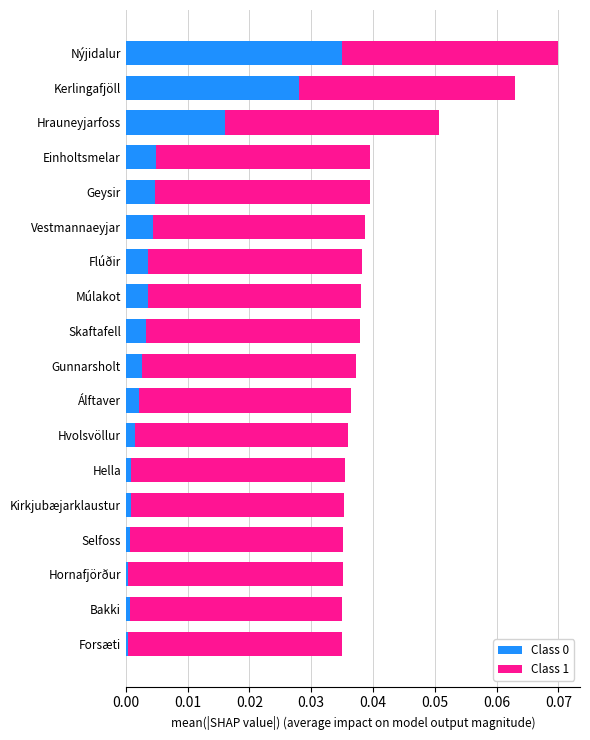

At which category is the sum across all series the highest?

Nýjidalur